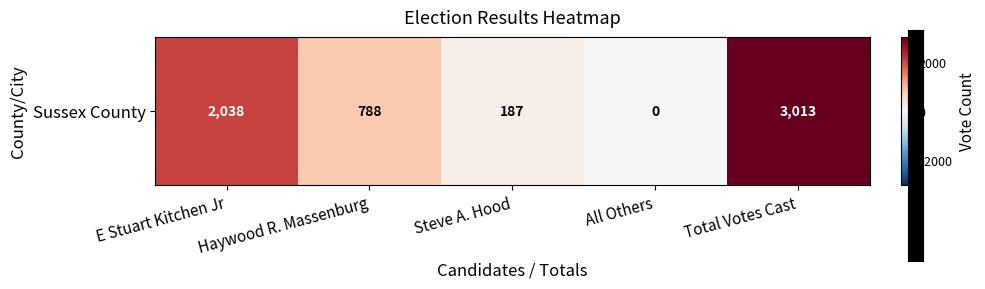

Rank the categories by value from lowest to highest.

All Others, Steve A. Hood, Haywood R. Massenburg, E Stuart Kitchen Jr, Total Votes Cast